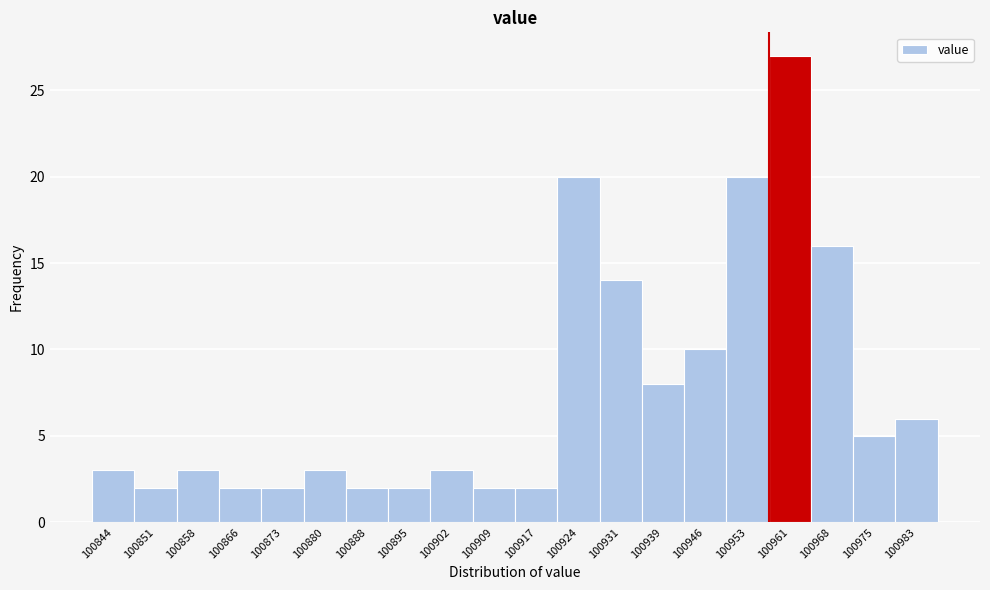

Reading left to right, list every bar in this chart as the range it spans on the x-axis followed by its height. Neither the bar edges nor the heights are printed on the chart, so give them approximately, as read against the axes.

100840 to 100847: 3
100847 to 100855: 2
100855 to 100862: 3
100862 to 100869: 2
100869 to 100877: 2
100877 to 100884: 3
100884 to 100891: 2
100891 to 100898: 2
100898 to 100906: 3
100906 to 100913: 2
100913 to 100920: 2
100920 to 100928: 20
100928 to 100935: 14
100935 to 100942: 8
100942 to 100950: 10
100950 to 100957: 20
100957 to 100964: 27
100964 to 100972: 16
100972 to 100979: 5
100979 to 100986: 6